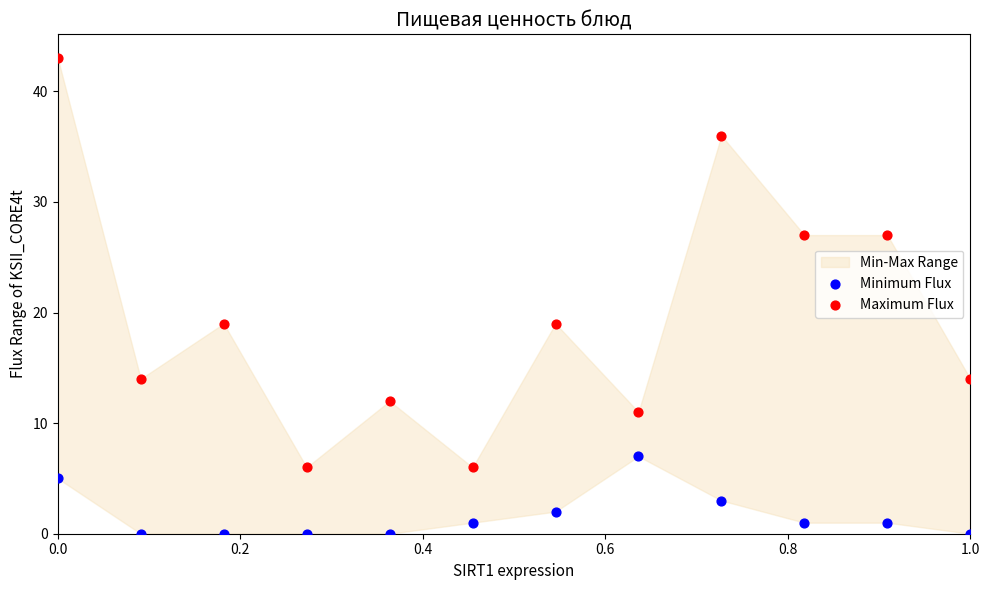

Which series has the widest spread of Y values?

Maximum Flux